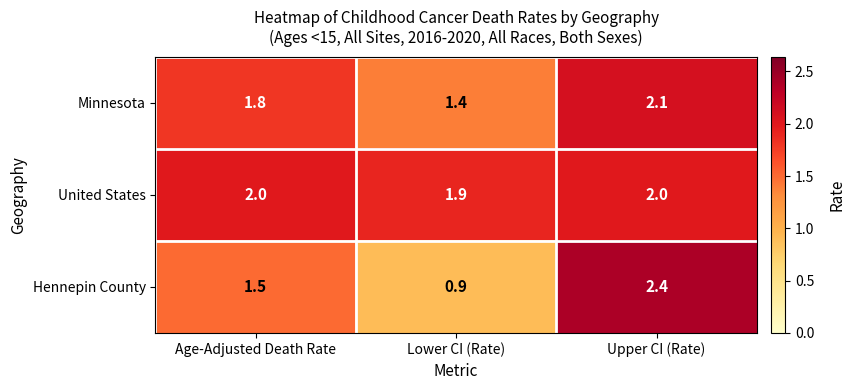

Is it true that Hennepin County equals 1.5 at Age-Adjusted Death Rate?

True